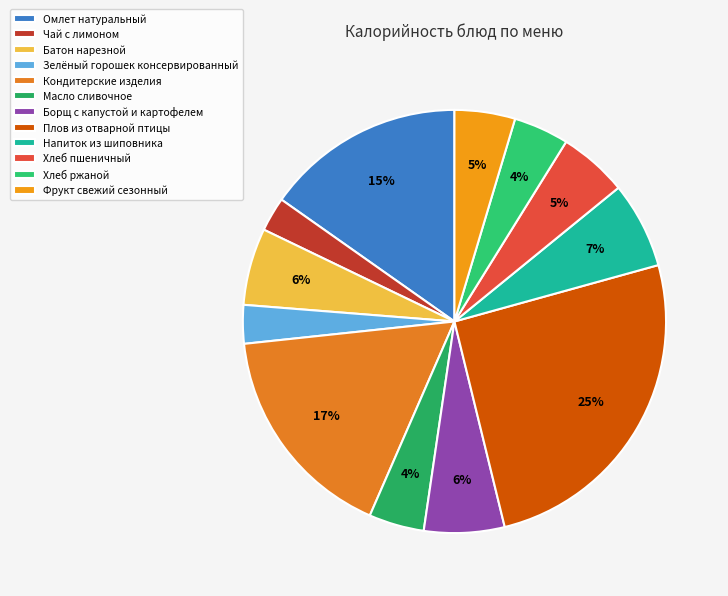

To the nearest percent, what is the difference between the Кондитерские изделия and Напиток из шиповника slice percentages?

10%